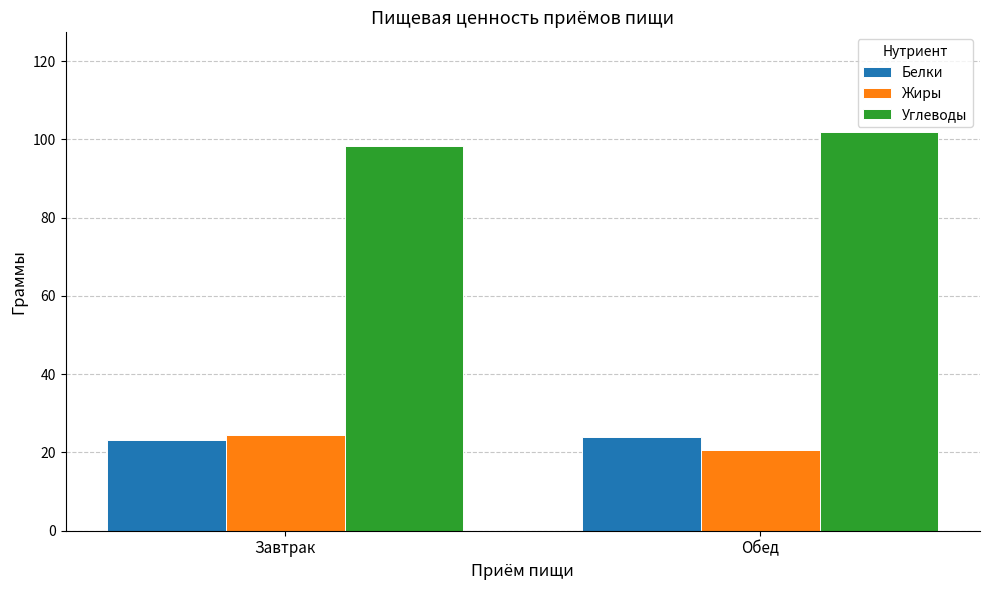

List the labels in order of Жиры value, largest first.

Завтрак, Обед